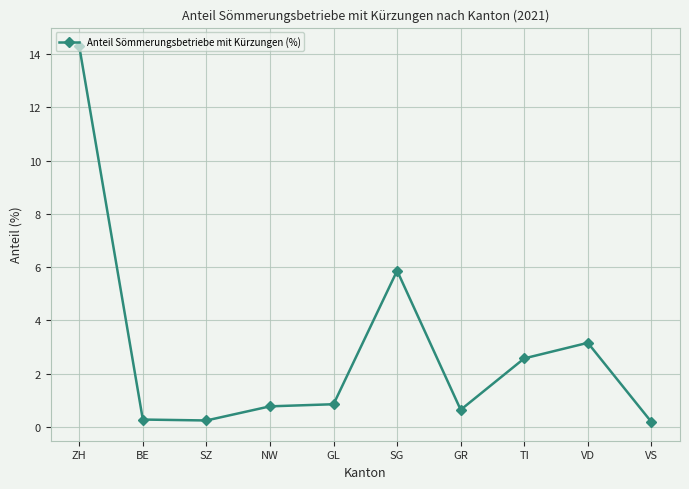

True or false: the data shows 14.3 at ZH.

True